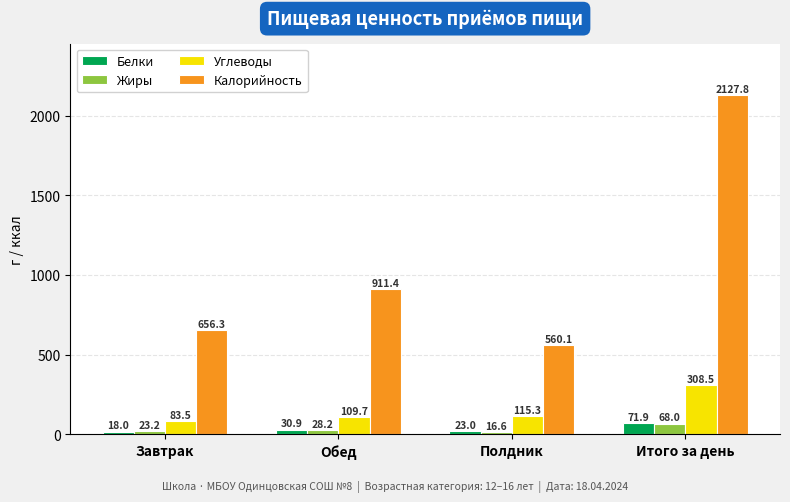

What are all the series names shown in the legend?

Белки, Жиры, Углеводы, Калорийность